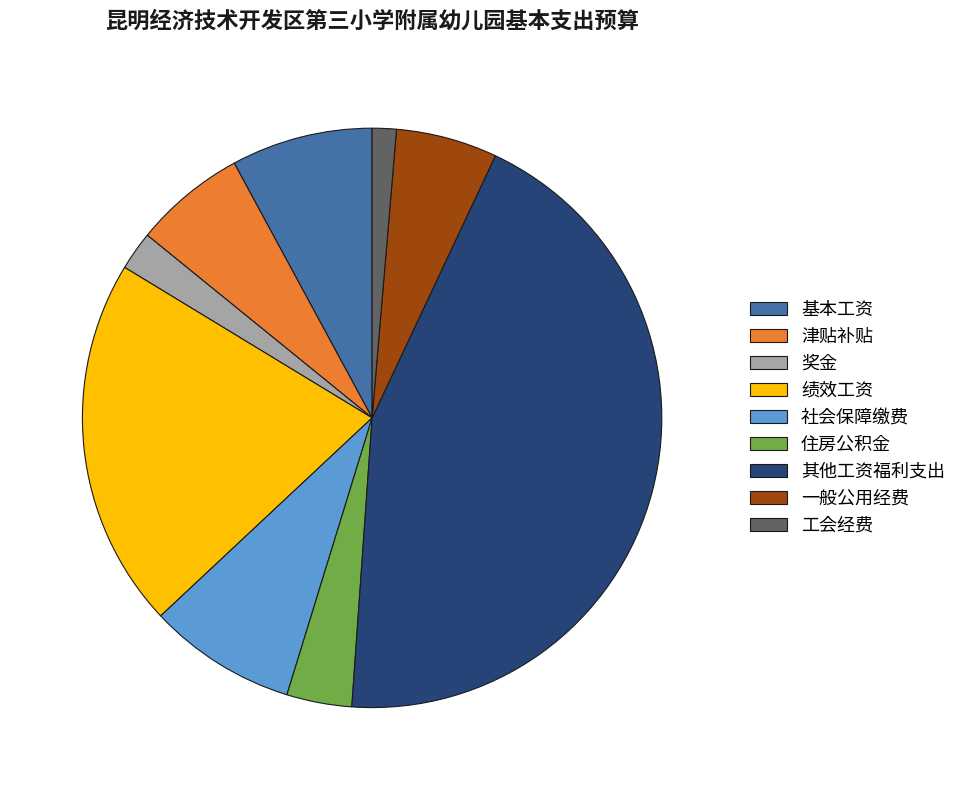

True or false: 奖金 accounts for 2% of the total.

True